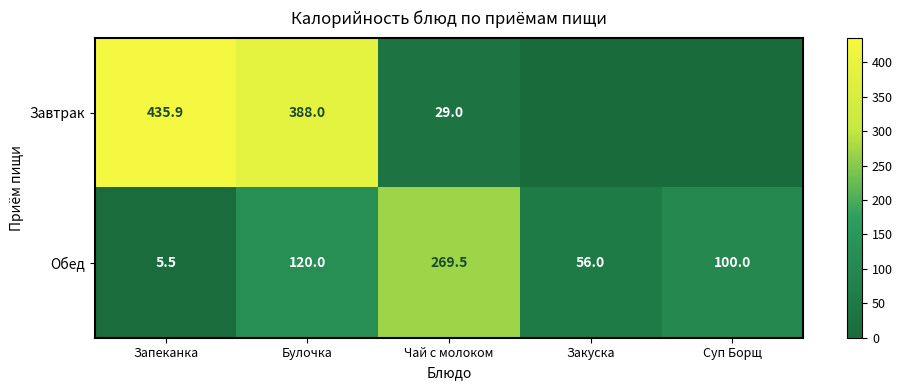

Is the value of Завтрак at Запеканка greater than the value of Обед at Запеканка?

Yes